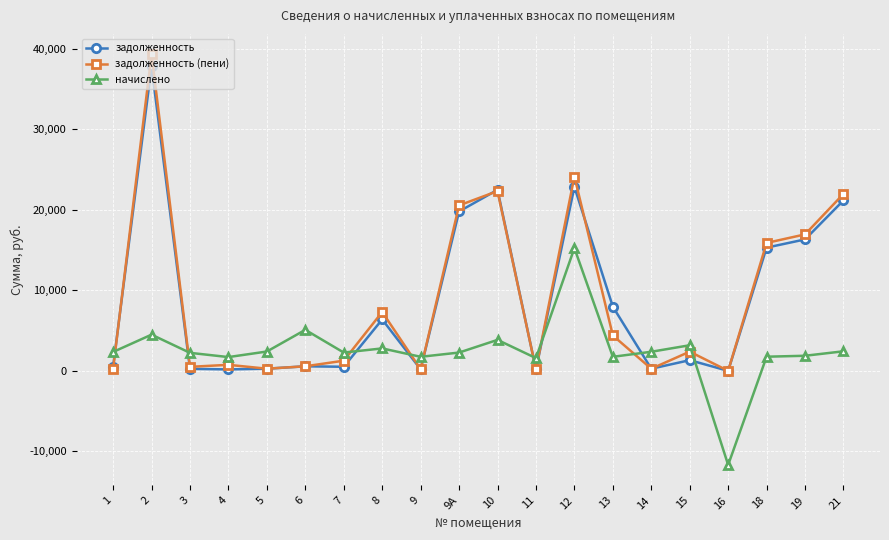

How many times do задолженность and начислено cross each other?

9